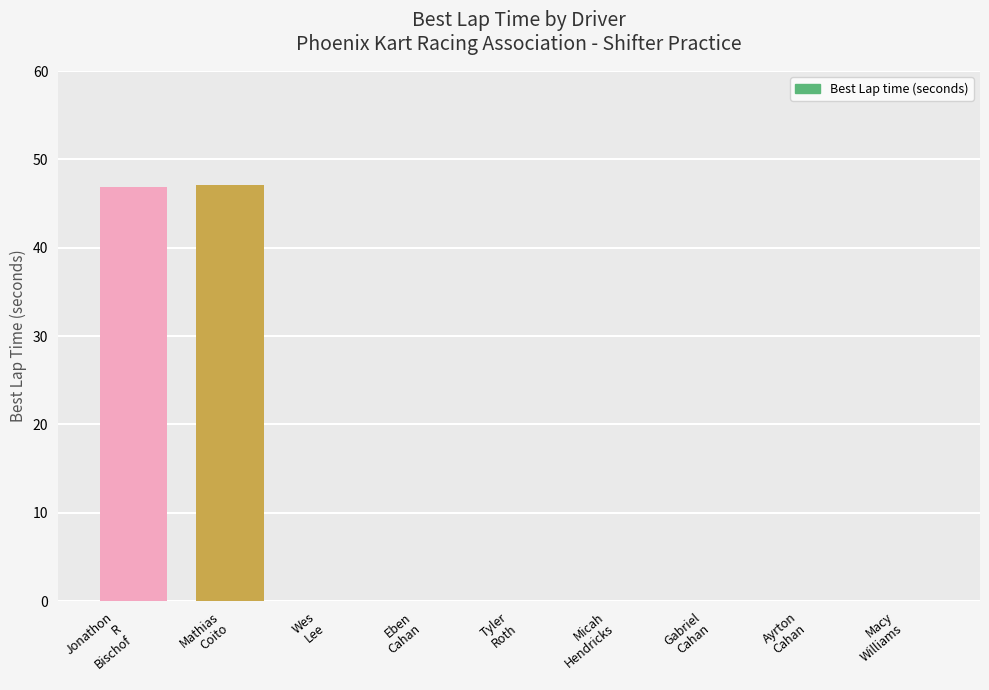

What is the sum of all values?

93.9